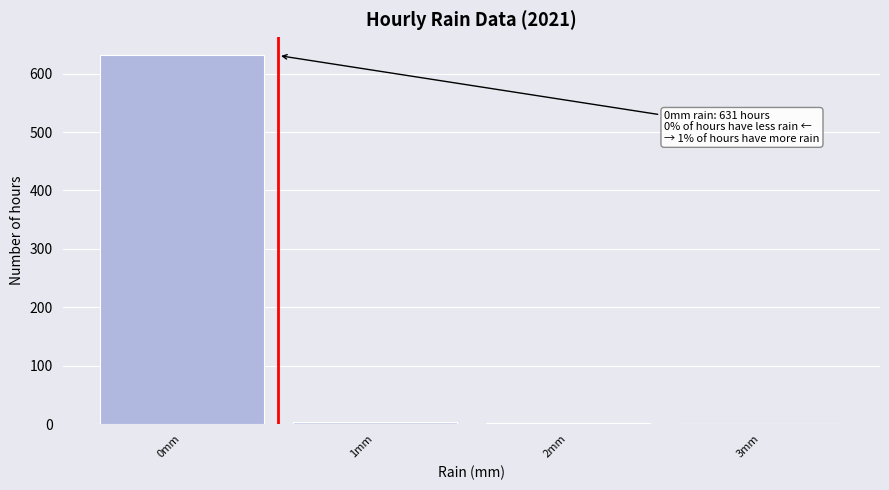

Over which range of the x-axis is the bar tallest?

-0.5 to 0.5